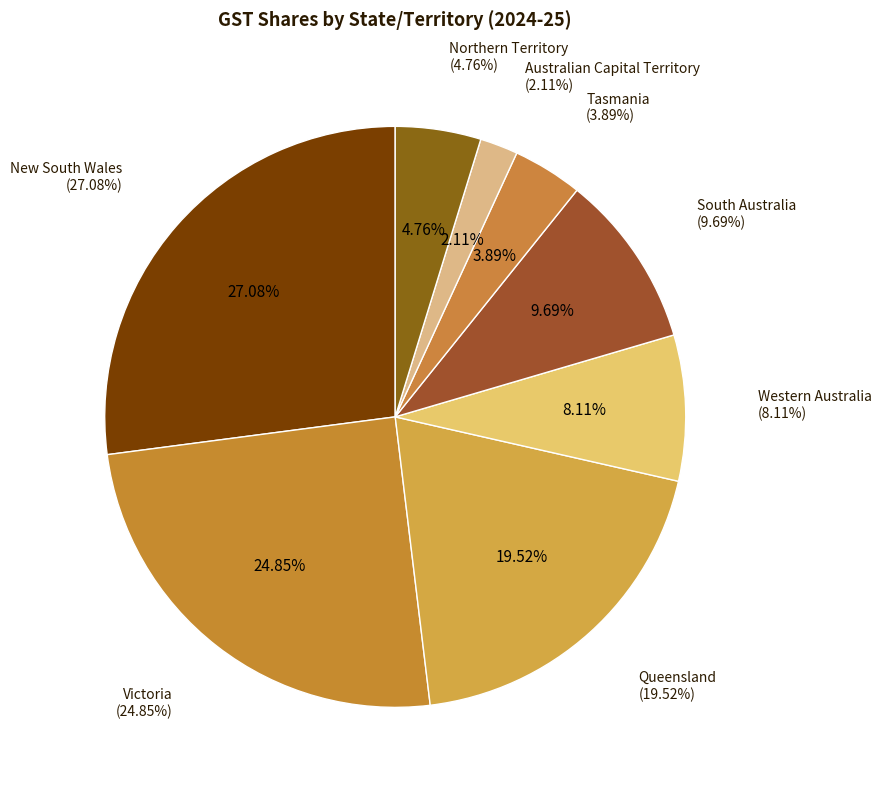

Combined, do South Australia and Western Australia account for over 50%?

No